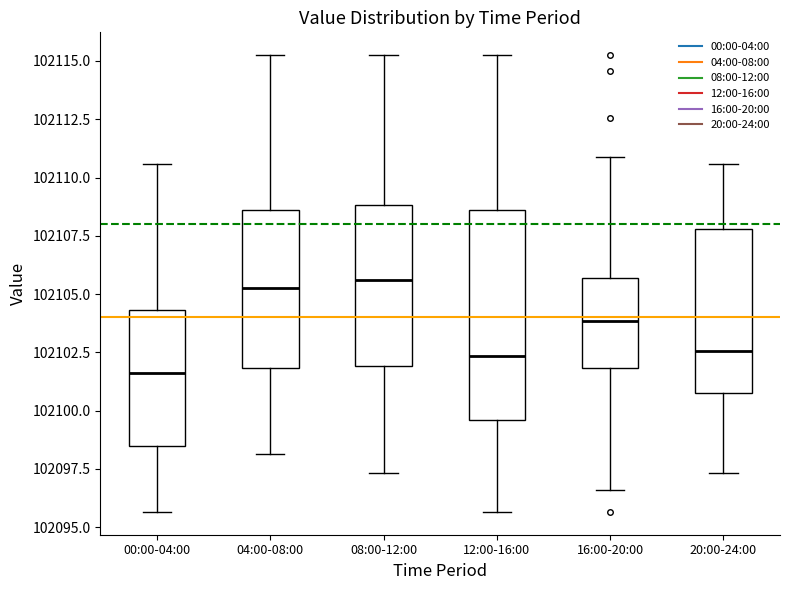

Comparing the boxes themselves (not the whiskers), which one is the tallest?

12:00-16:00